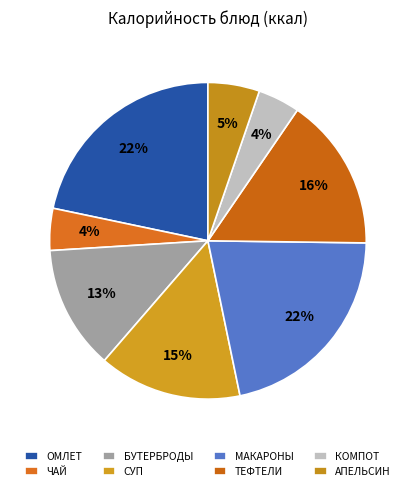

Does any single category account for the majority?

No